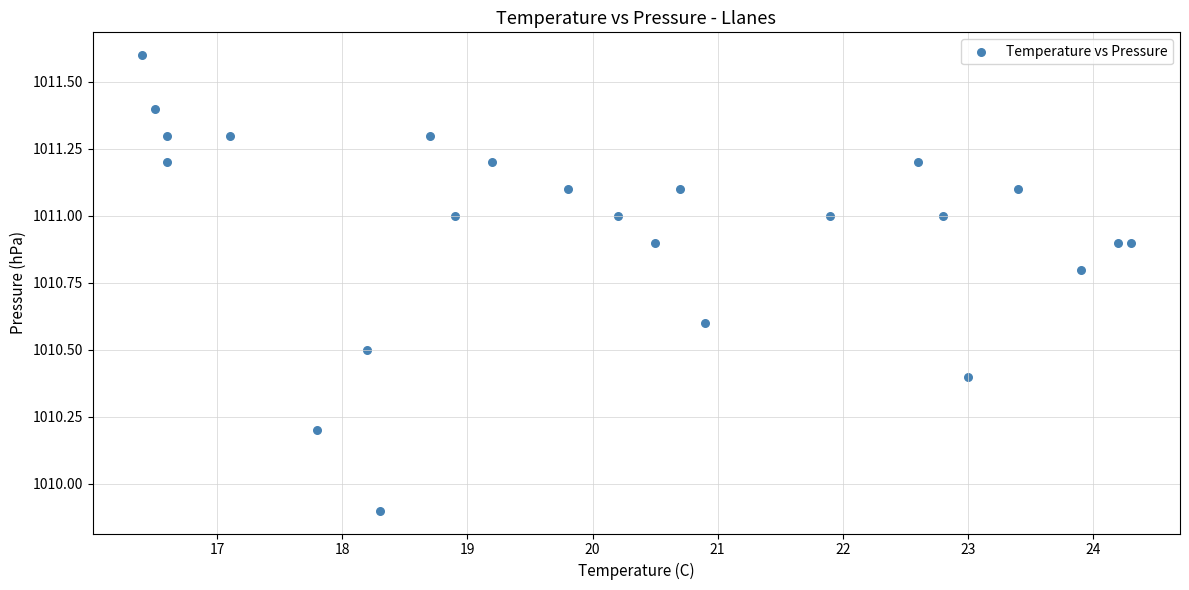

What Y value in the scatter plot is closest to 1010?

1009.9